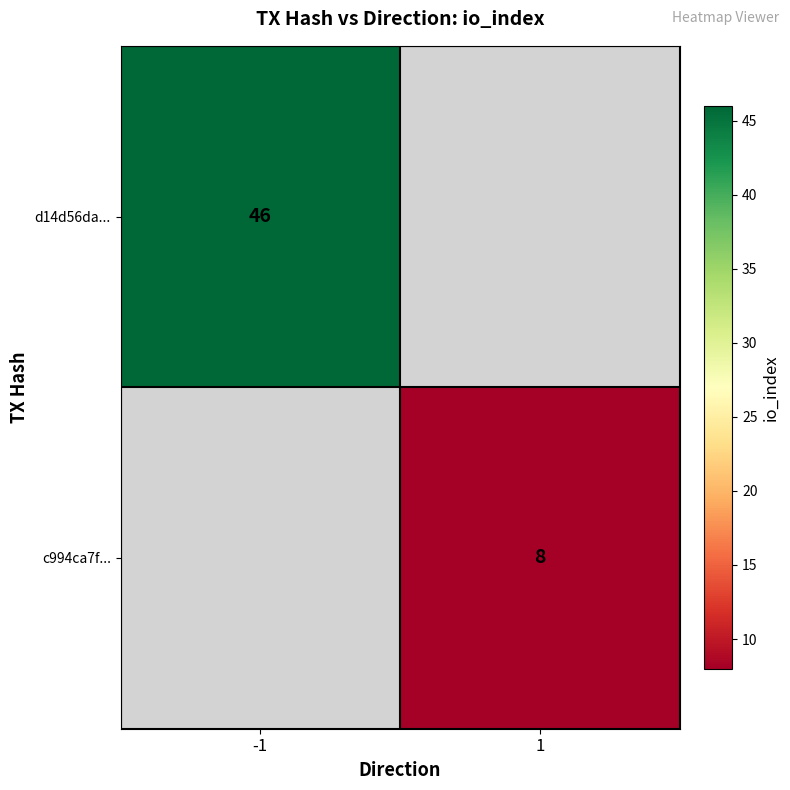

The value of c994ca7f... at 1 is 8. True or false?

True